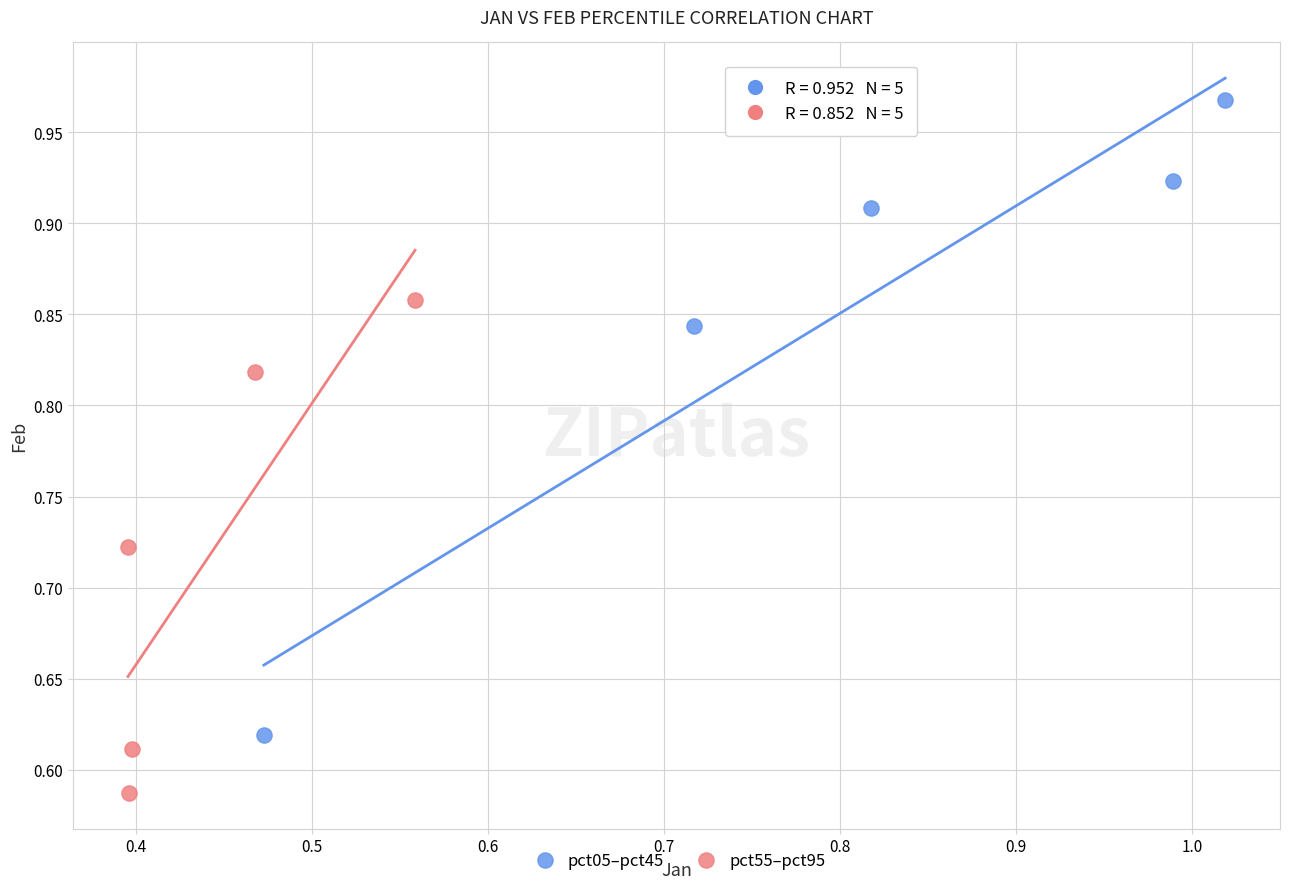

What are all the series names shown in the legend?

pct05–pct45, pct55–pct95